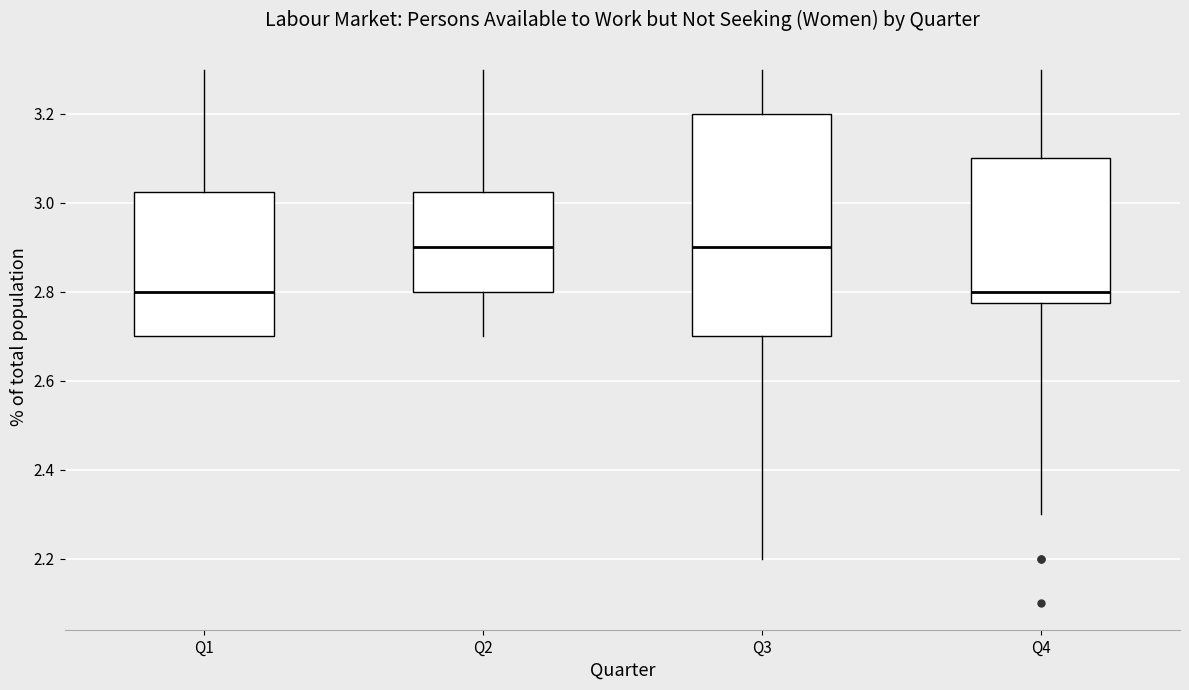

Comparing the boxes themselves (not the whiskers), which one is the tallest?

Q3